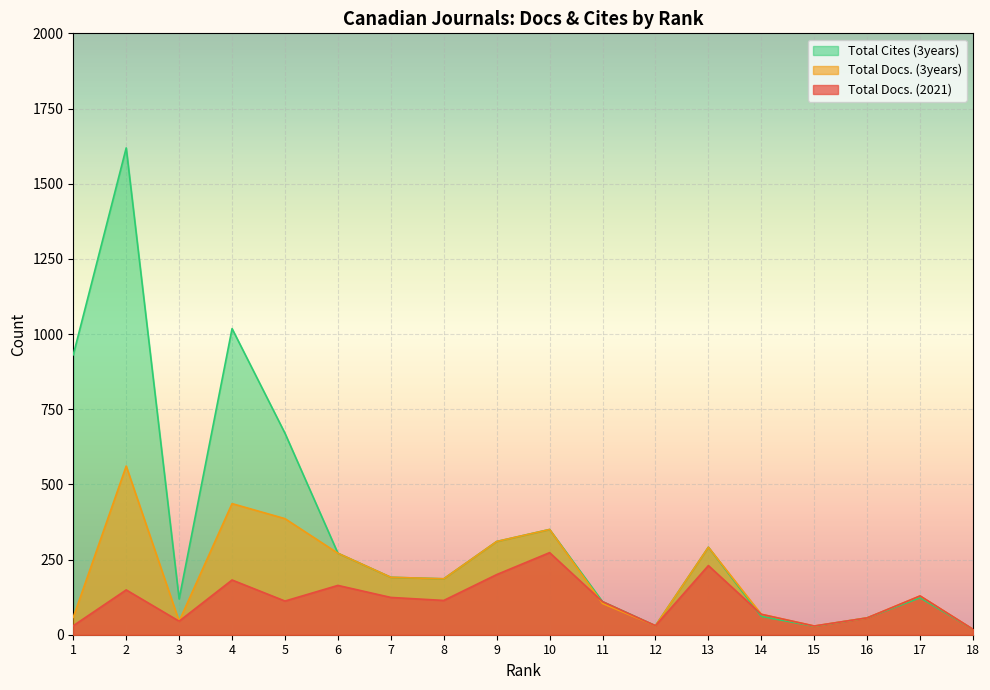

Does the chart display data point markers on the line(s)?

No